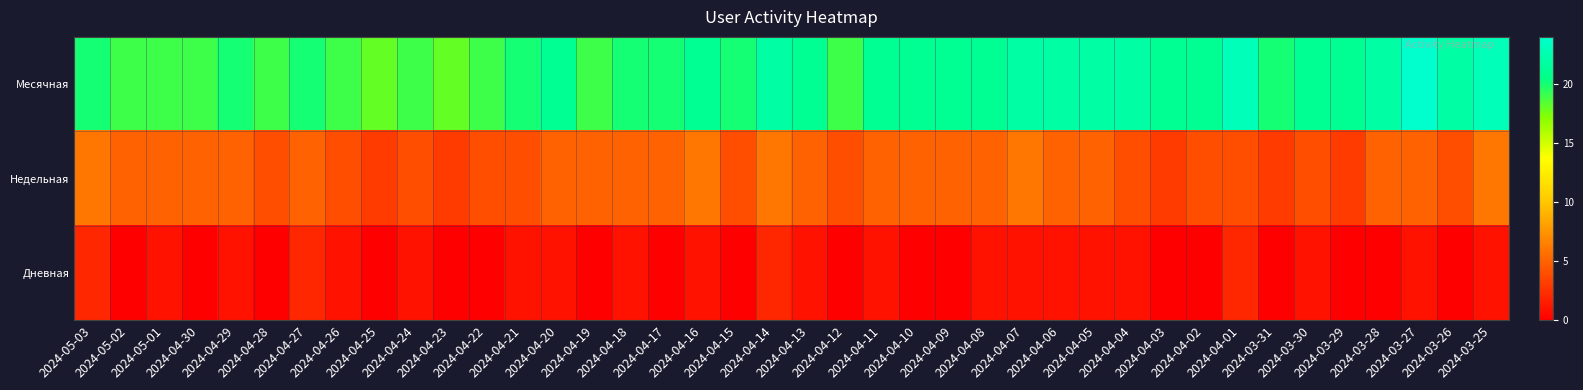

Count the number of data series in this chart.

3